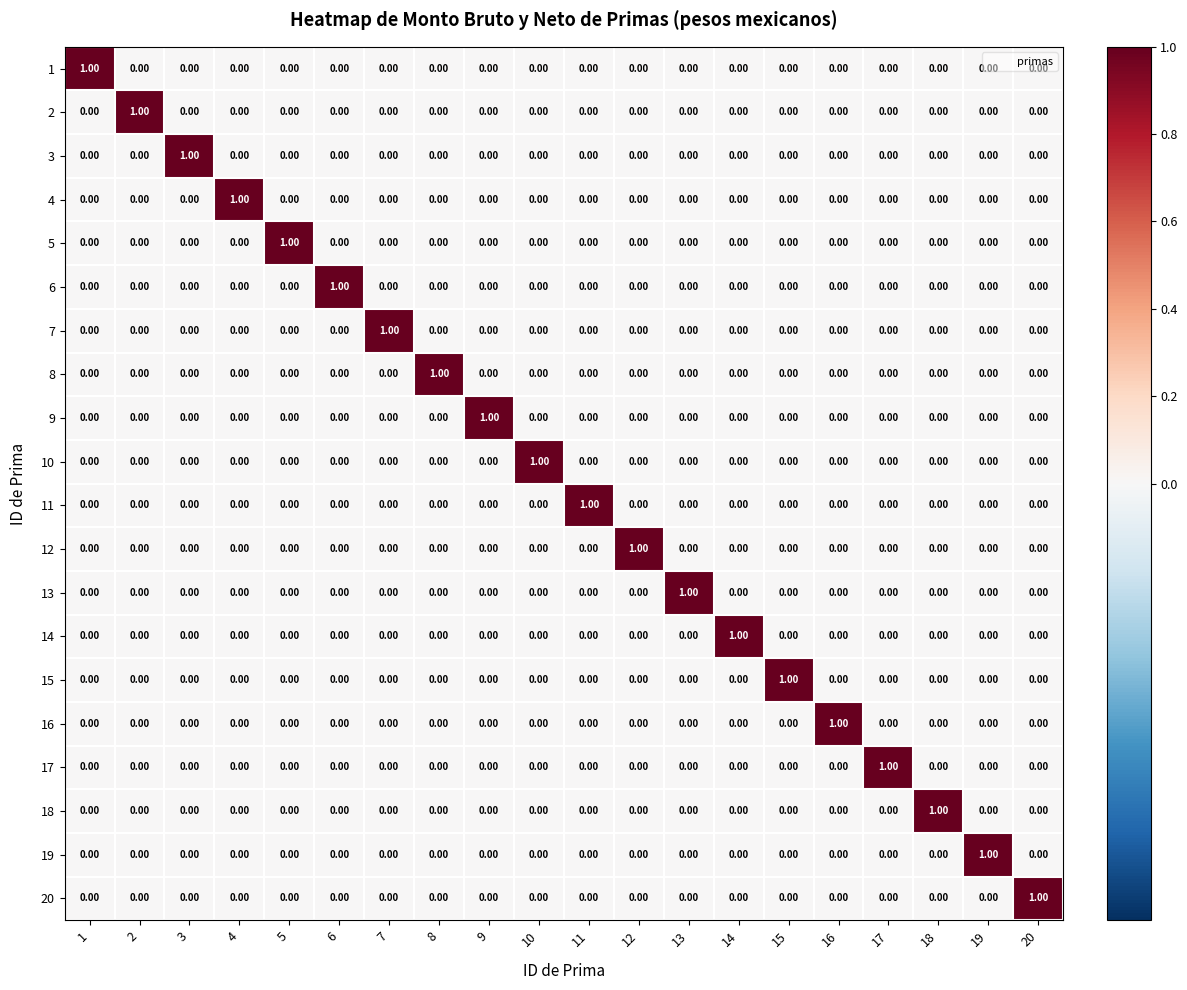

At how many categories does at least one series exceed 0?

20